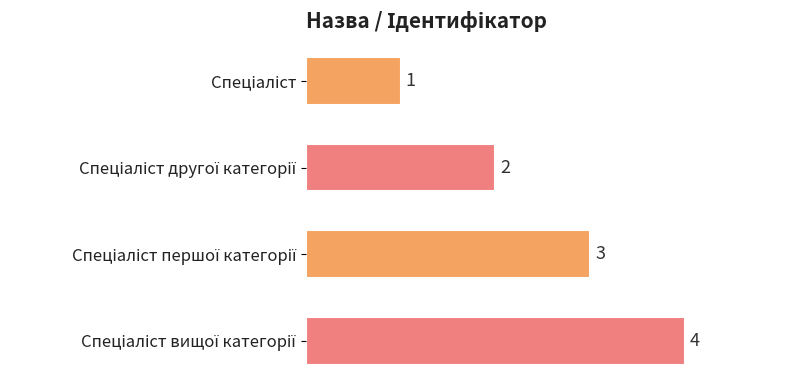

How many values are between 2 and 4?

3